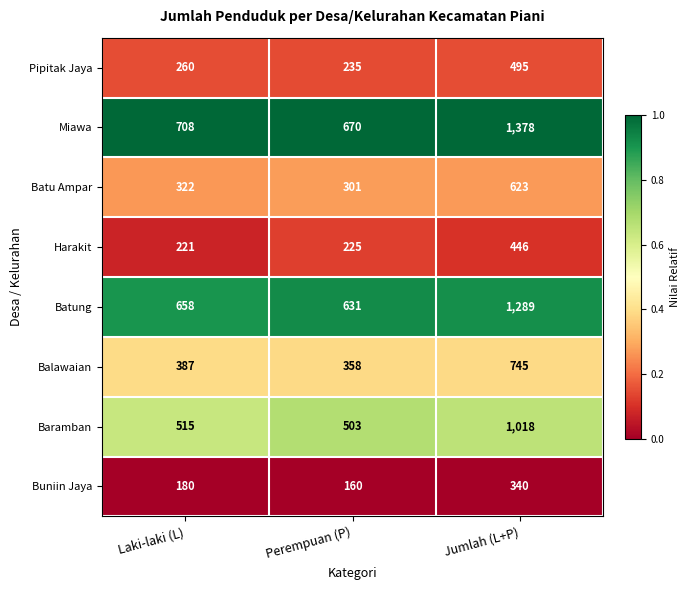

Reading left to right, list all the values displayed in this chart.

Pipitak Jaya: 260	235	495
Miawa: 708	670	1378
Batu Ampar: 322	301	623
Harakit: 221	225	446
Batung: 658	631	1289
Balawaian: 387	358	745
Baramban: 515	503	1018
Buniin Jaya: 180	160	340